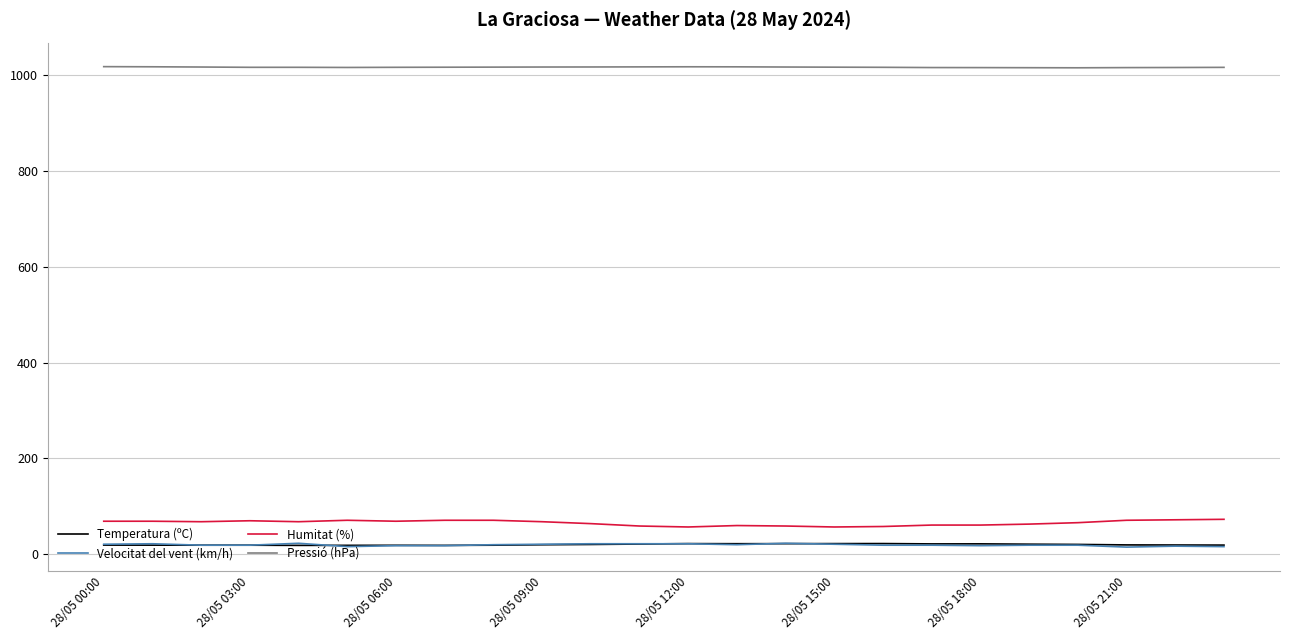

What is the minimum value shown in the chart?

15.0